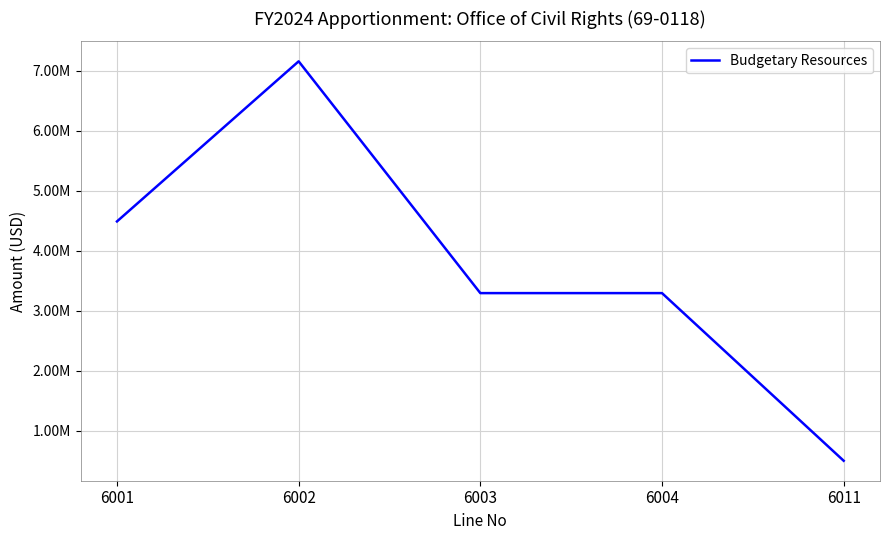

Which has a higher value, 6004 or 6002?

6002